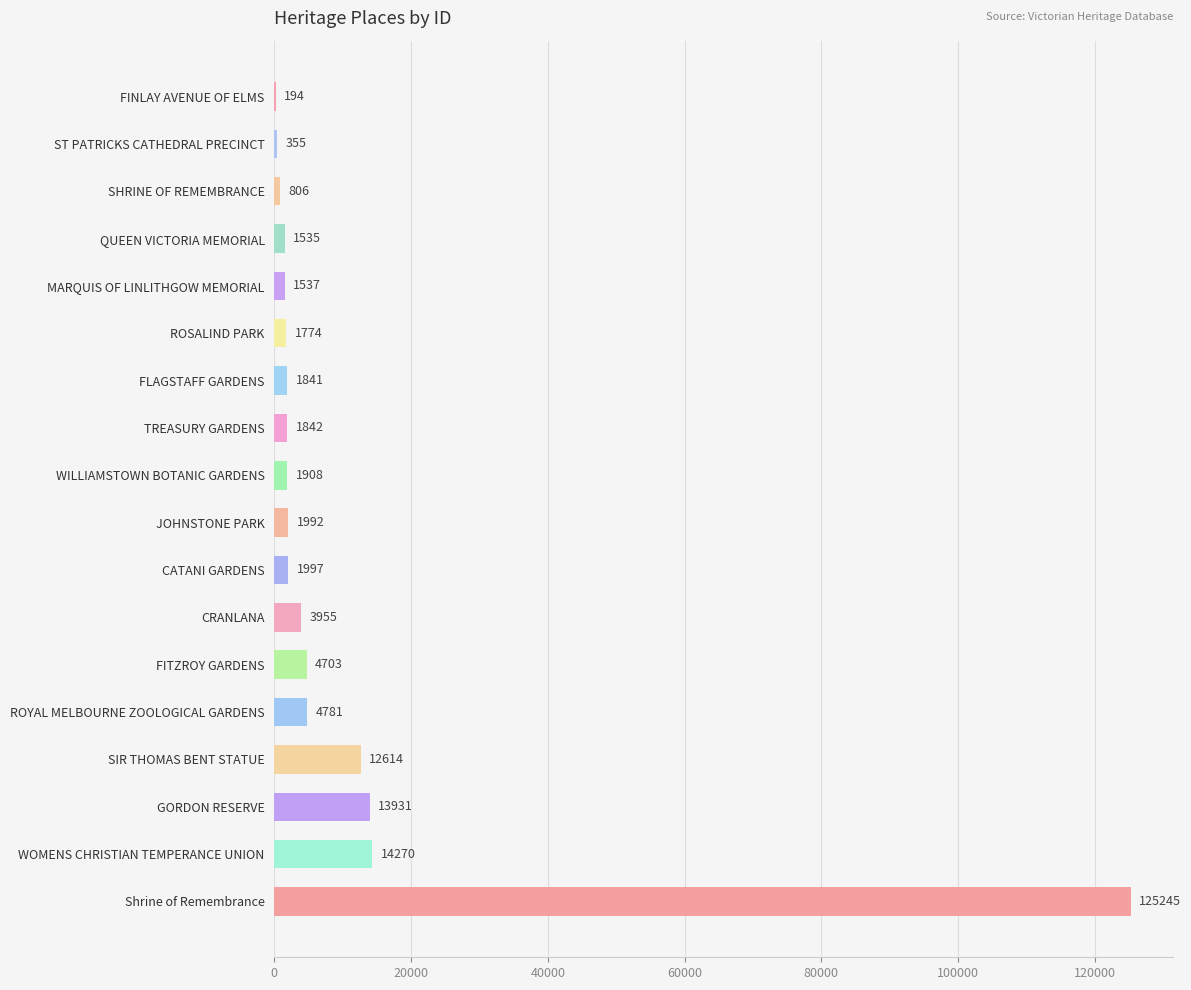

Reading top to bottom, what are all the values shown in this chart?

FINLAY AVENUE OF ELMS=194	ST PATRICKS CATHEDRAL PRECINCT=355	SHRINE OF REMEMBRANCE=806	QUEEN VICTORIA MEMORIAL=1535	MARQUIS OF LINLITHGOW MEMORIAL=1537	ROSALIND PARK=1774	FLAGSTAFF GARDENS=1841	TREASURY GARDENS=1842	WILLIAMSTOWN BOTANIC GARDENS=1908	JOHNSTONE PARK=1992	CATANI GARDENS=1997	CRANLANA=3955	FITZROY GARDENS=4703	ROYAL MELBOURNE ZOOLOGICAL GARDENS=4781	SIR THOMAS BENT STATUE=12614	GORDON RESERVE=13931	WOMENS CHRISTIAN TEMPERANCE UNION=14270	Shrine of Remembrance=125245